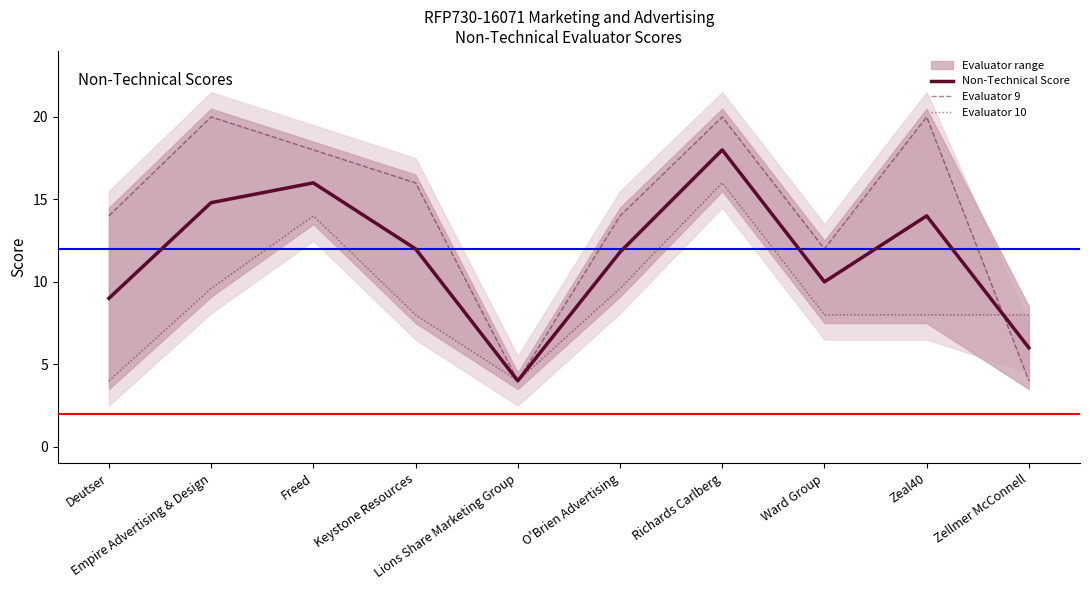

Is the value of Evaluator 9 at Zeal40 greater than the value of Evaluator 10 at Zeal40?

Yes